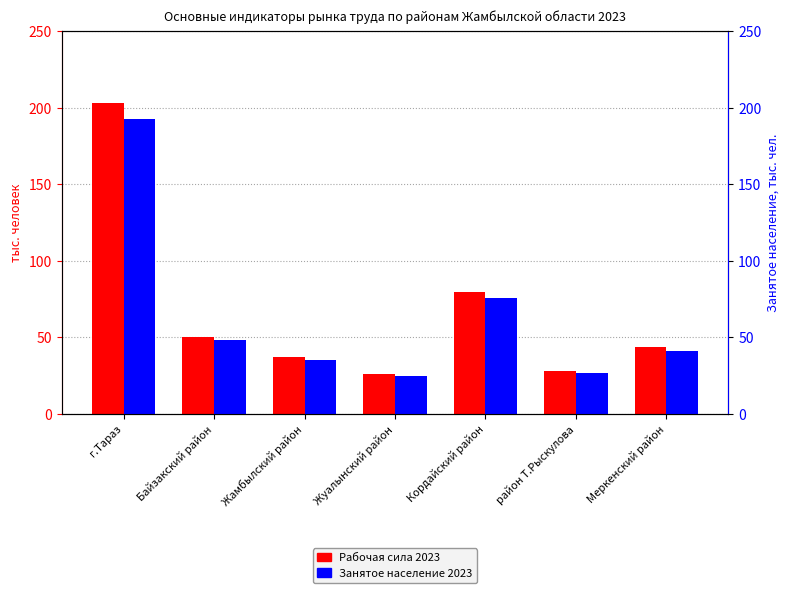

What is the minimum value for Рабочая сила 2023?

25.8